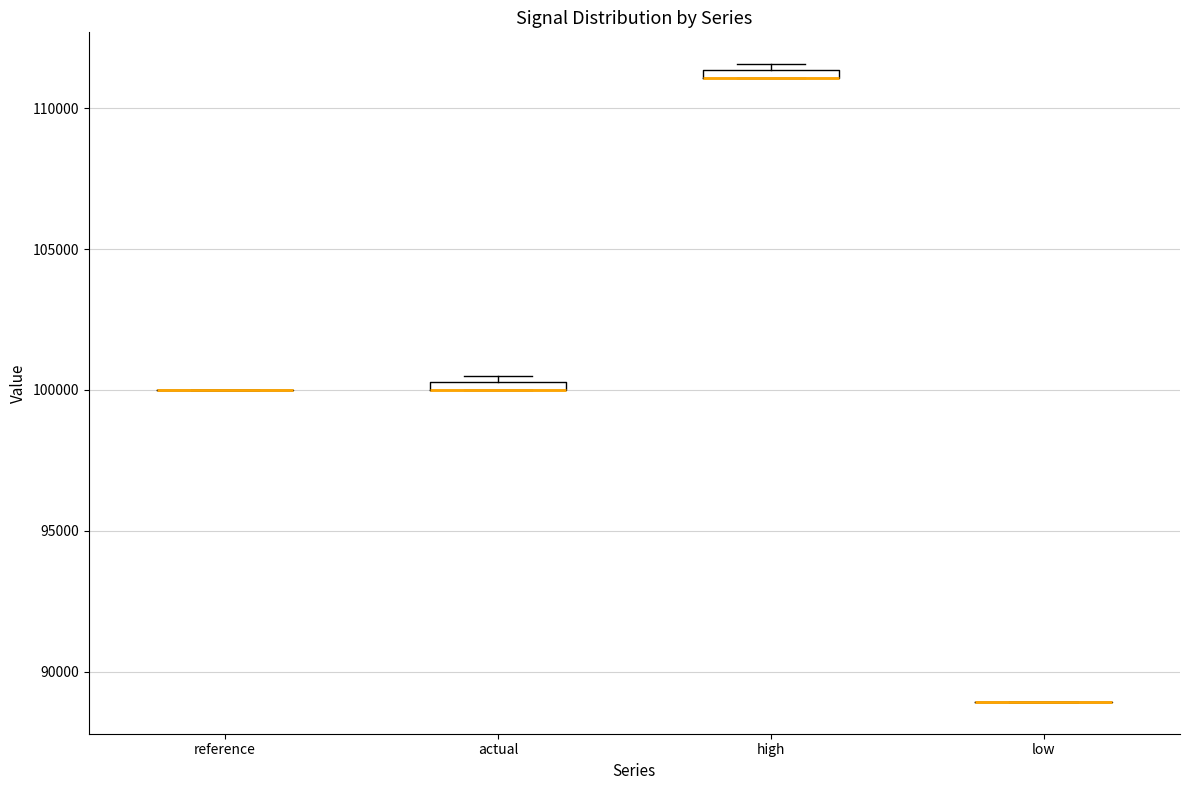

Where is the upper edge of the box for high on the y-axis? The values are not printed on the chart, so give them approximately, as read against the axis.

111500